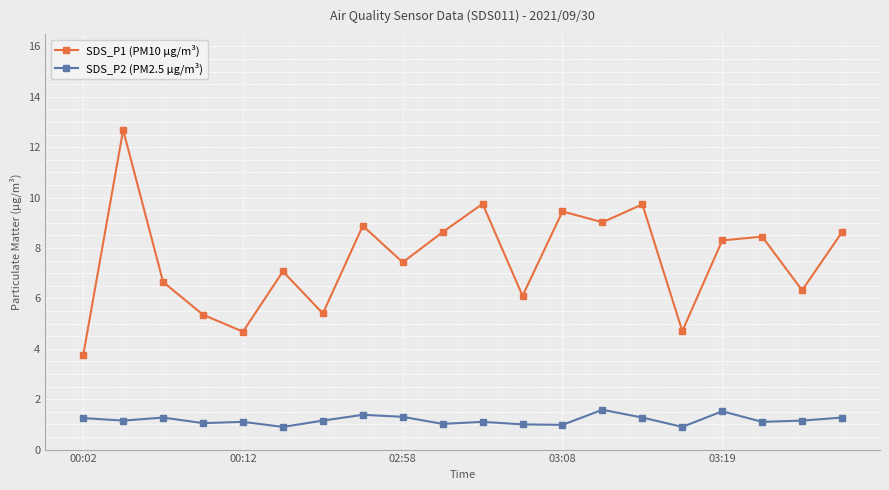

What is the average value of the SDS_P2 (PM2.5 µg/m³) series?

1.2